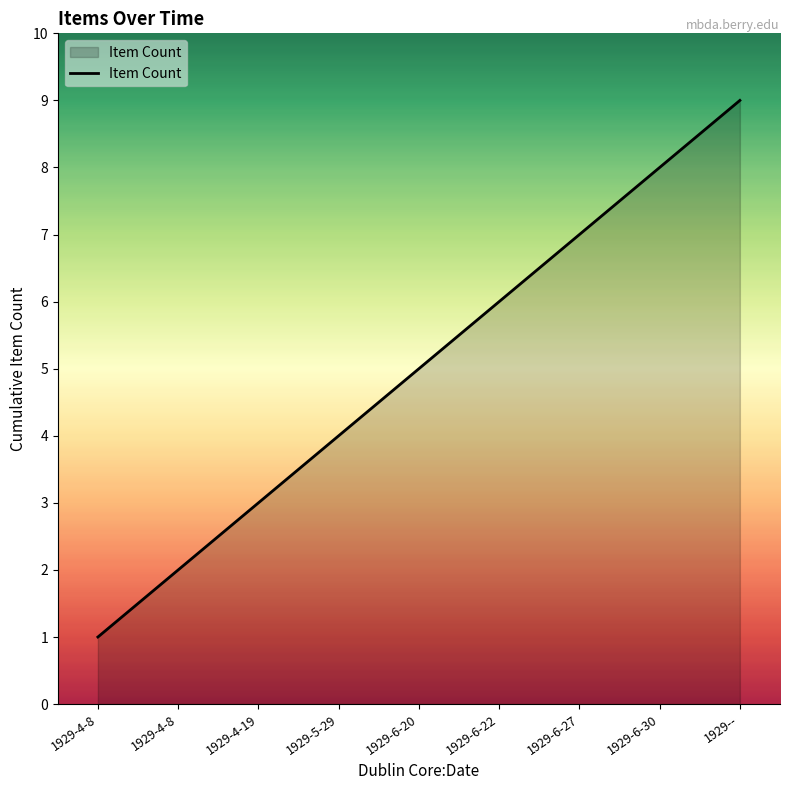

What is the value of the 5th point from the left?

5